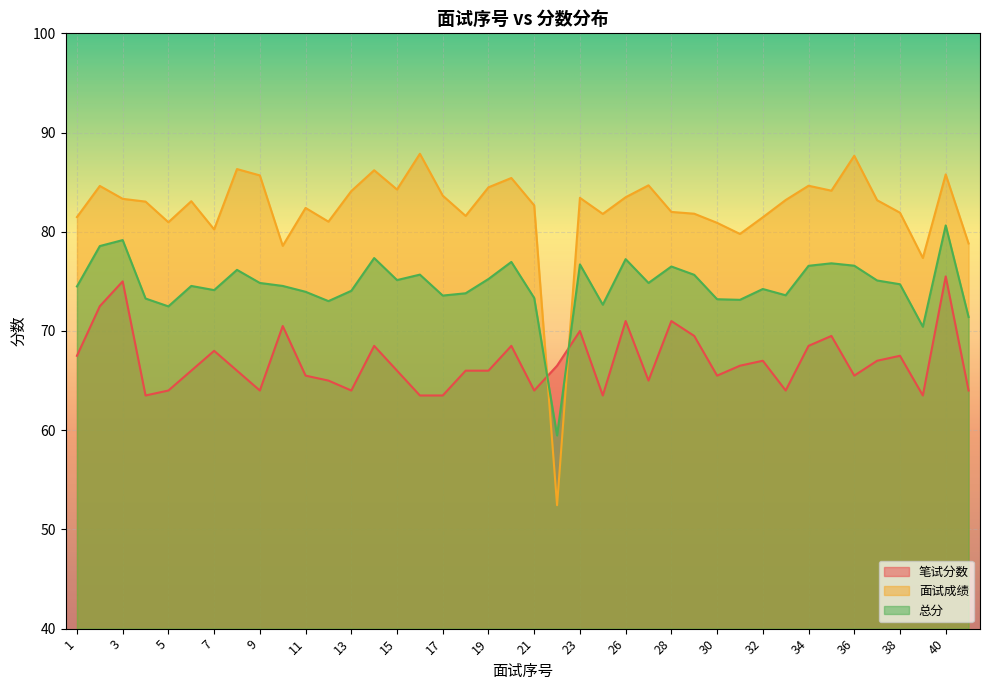

What is the lowest value of the 面试成绩 series?

52.4